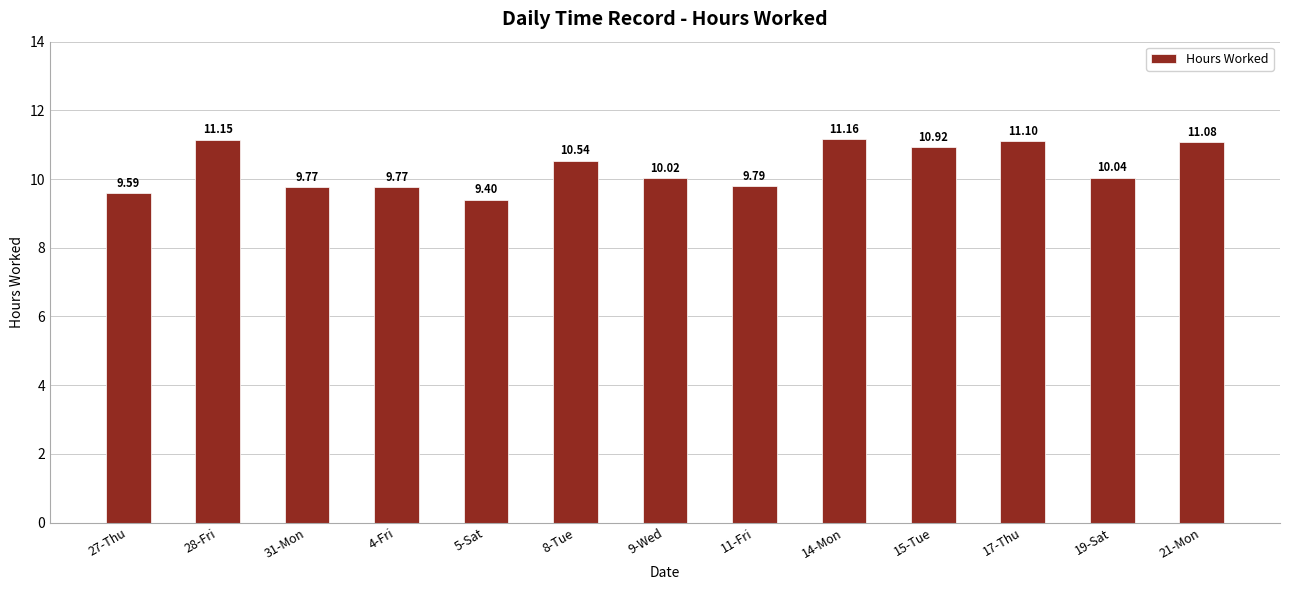

What is the label of the 7th bar from the right?

9-Wed